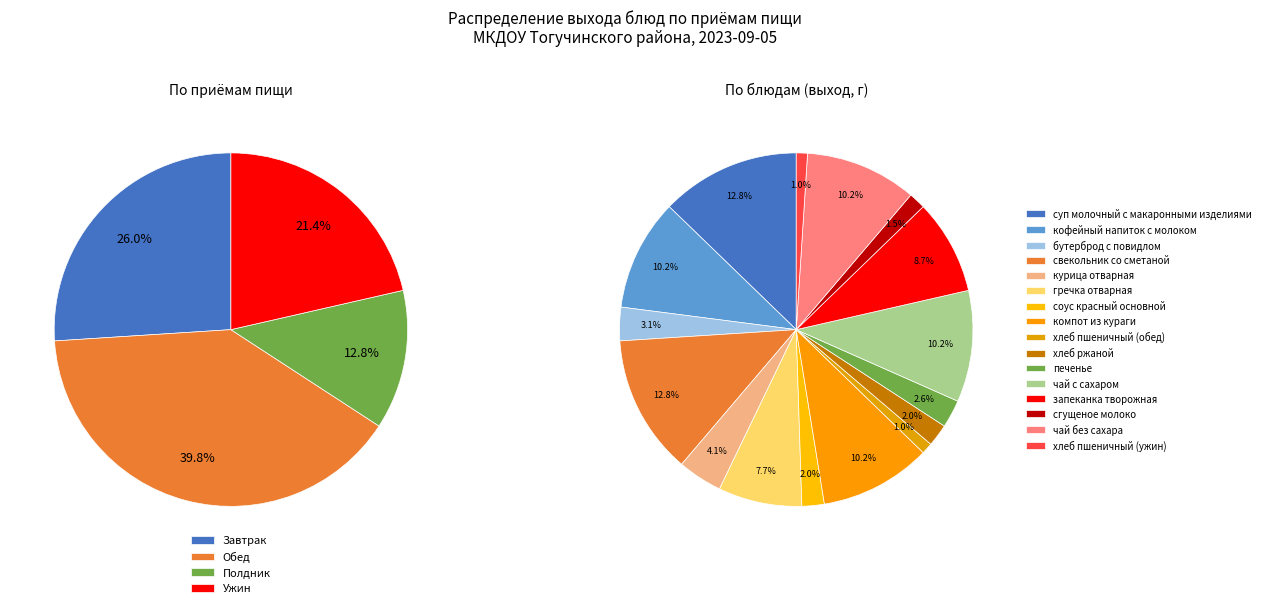

Which slice is the smallest?

хлеб пшеничный (обед)